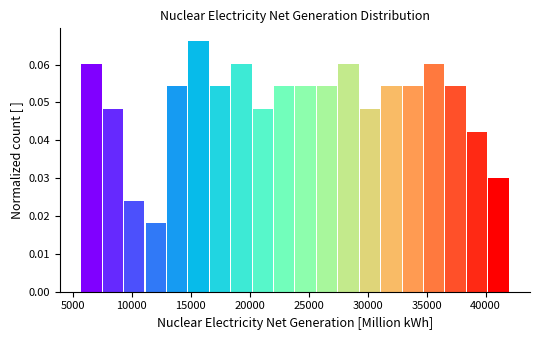

Read against the x-axis, roughly where is the centre of the tallest bar?

15500